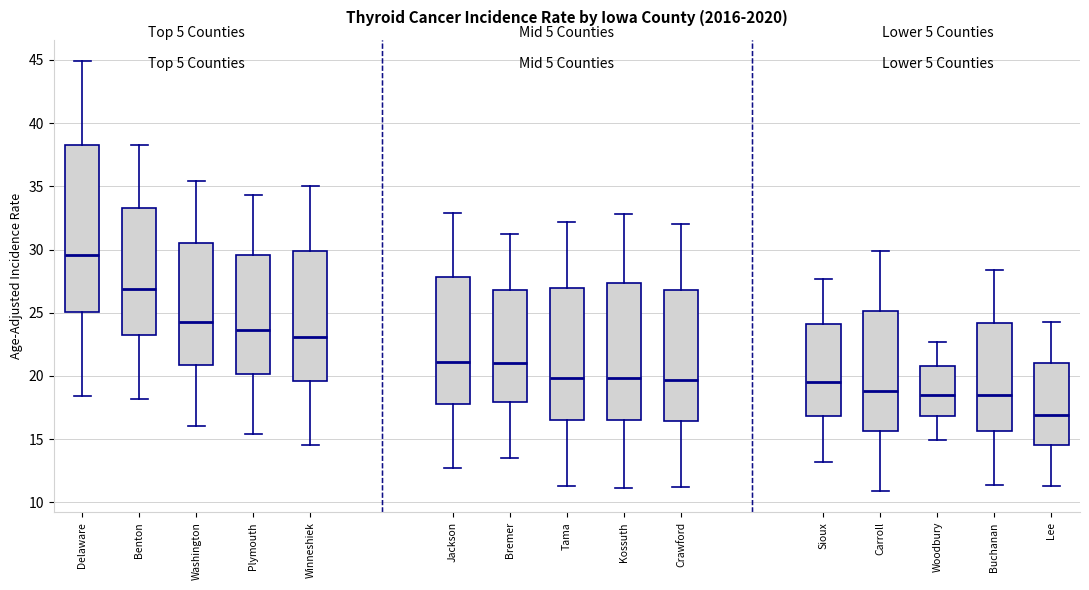

Reading left to right, transcribe this box plot: for each box, give where its median line is, the range the box spans, and where its two whiskers end, as read against the y-axis. The values are not printed on the chart, so give them approximately, as read against the axis.

Delaware: median 29.5, box 25.0 to 38.5, whiskers 18.5 to 45.0
Benton: median 27.0, box 23.0 to 33.5, whiskers 18.0 to 38.5
Washington: median 24.5, box 21.0 to 30.5, whiskers 16.0 to 35.5
Plymouth: median 23.5, box 20.0 to 29.5, whiskers 15.5 to 34.5
Winneshiek: median 23.0, box 19.5 to 30.0, whiskers 14.5 to 35.0
Jackson: median 21.0, box 18.0 to 28.0, whiskers 12.5 to 33.0
Bremer: median 21.0, box 18.0 to 27.0, whiskers 13.5 to 31.0
Tama: median 20.0, box 16.5 to 27.0, whiskers 11.5 to 32.0
Kossuth: median 20.0, box 16.5 to 27.5, whiskers 11.0 to 33.0
Crawford: median 19.5, box 16.5 to 27.0, whiskers 11.0 to 32.0
Sioux: median 19.5, box 17.0 to 24.0, whiskers 13.0 to 27.5
Carroll: median 19.0, box 15.5 to 25.0, whiskers 11.0 to 30.0
Woodbury: median 18.5, box 17.0 to 21.0, whiskers 15.0 to 22.5
Buchanan: median 18.5, box 15.5 to 24.0, whiskers 11.5 to 28.5
Lee: median 17.0, box 14.5 to 21.0, whiskers 11.5 to 24.5